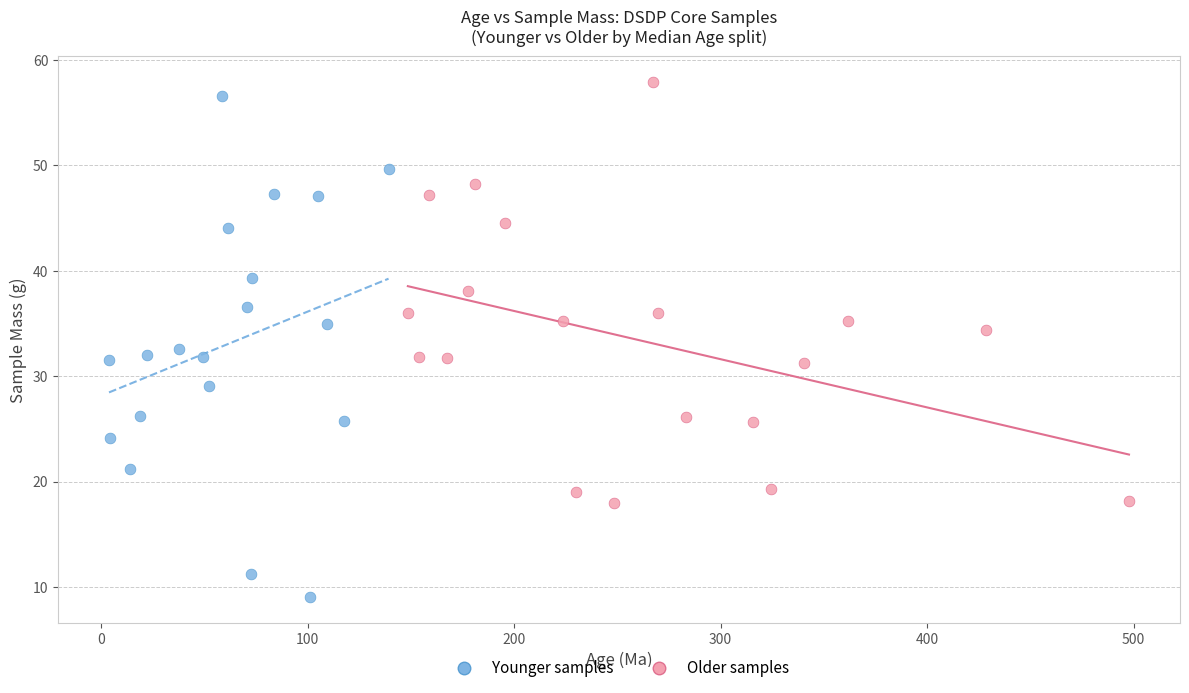

Which series has the widest spread of Y values?

Younger samples